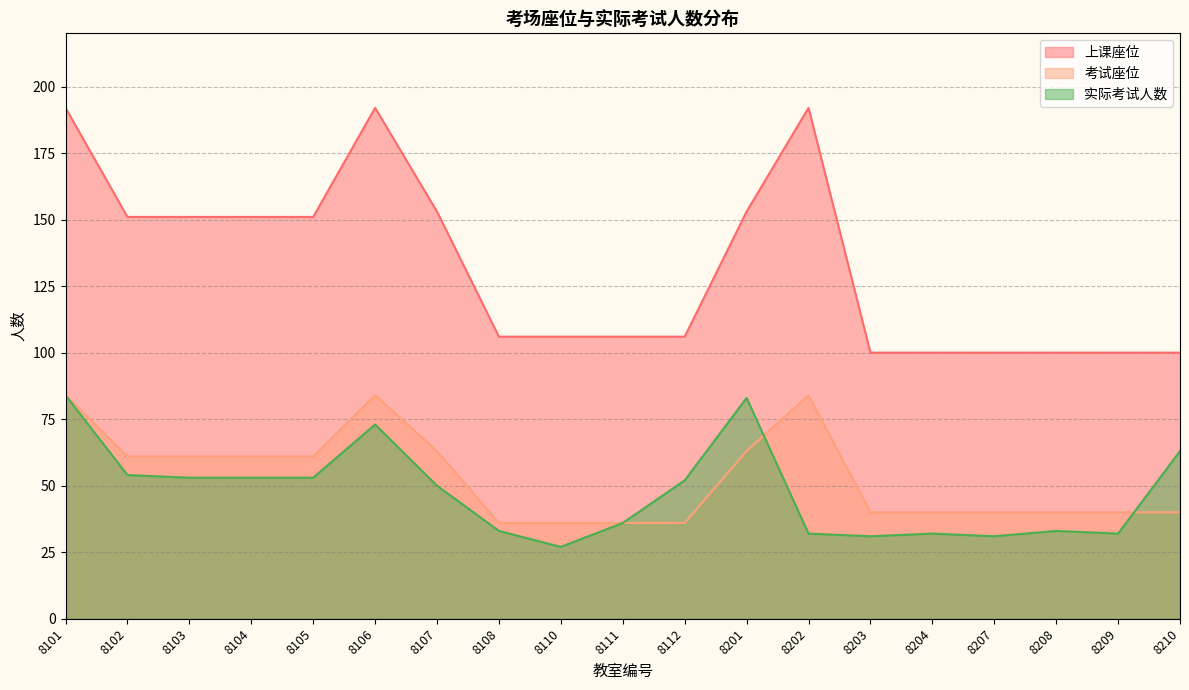

Is it true that 考试座位 equals 36 at 8110?

True